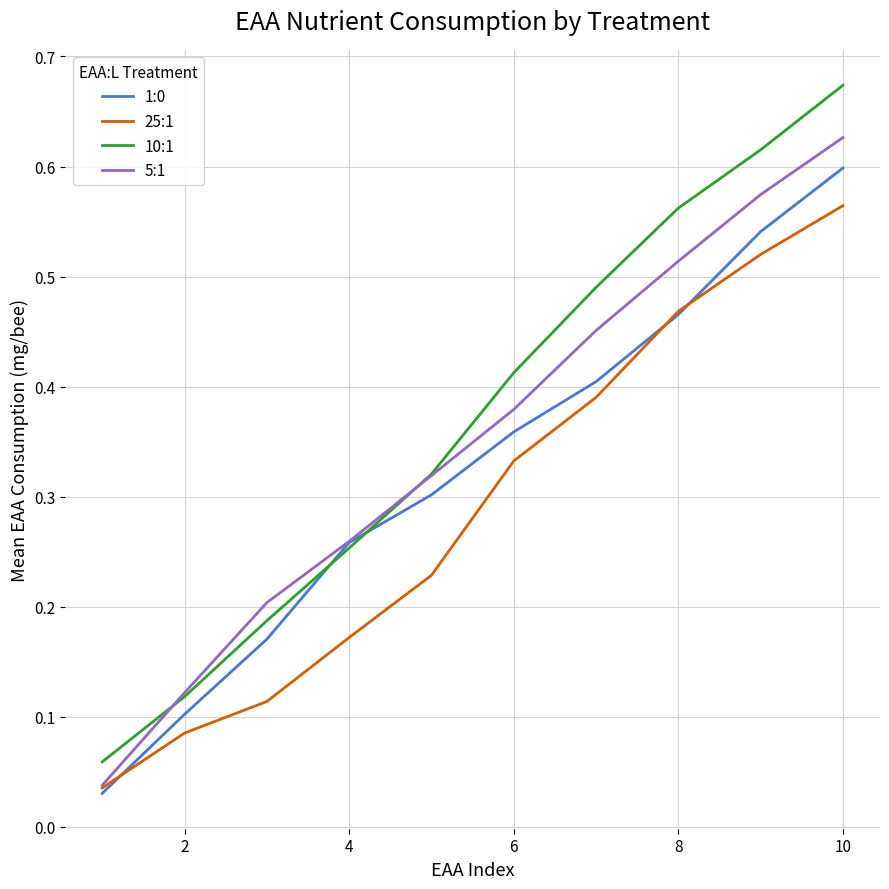

True or false: 10:1 and 25:1 cross at least once.

False